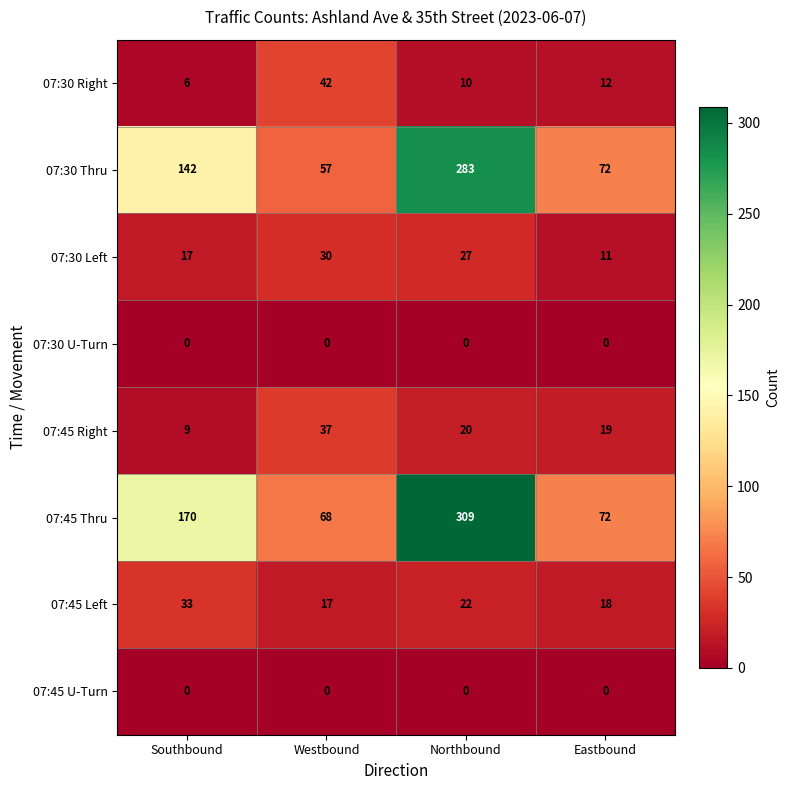

What is the difference between the highest and lowest values at Eastbound?

72